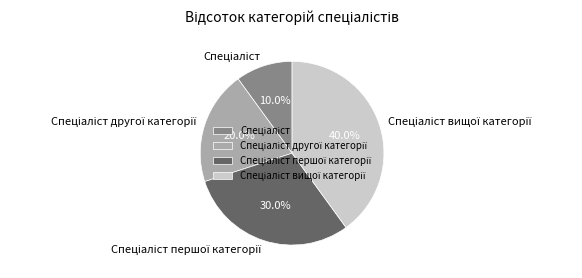

Is there a majority slice in this chart?

No